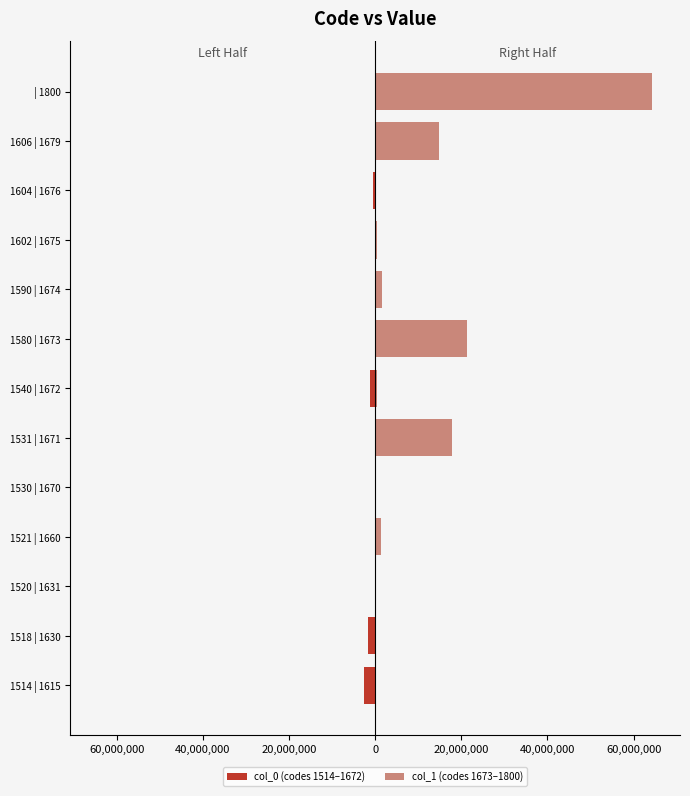

Between 1521 | 1660 and 1530 | 1670, which is larger?

1521 | 1660